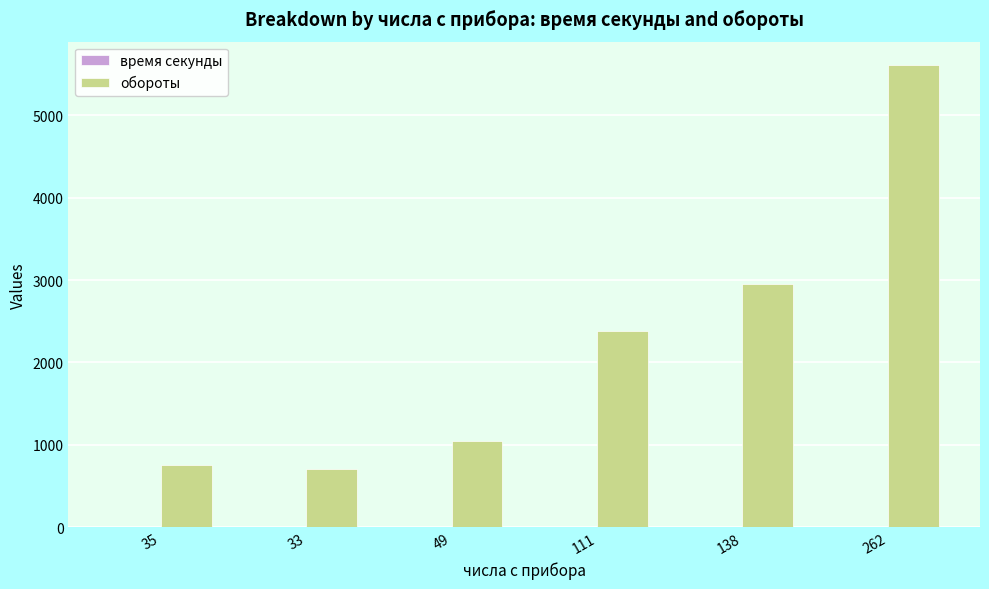

Which series has the largest total across all categories?

обороты